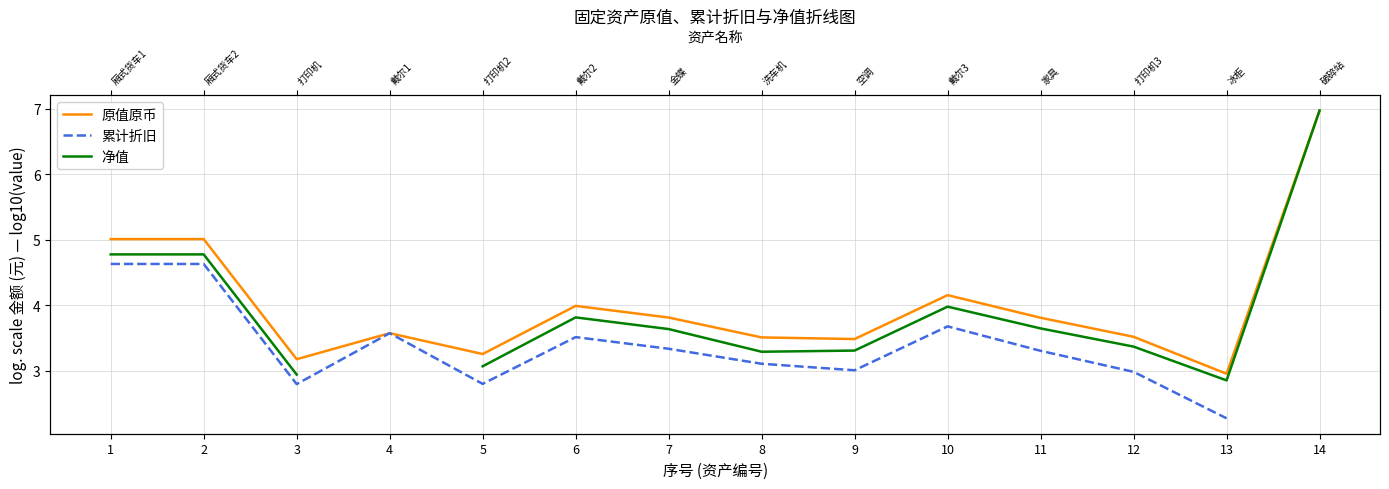

At how many categories does at least one series exceed 4?

4